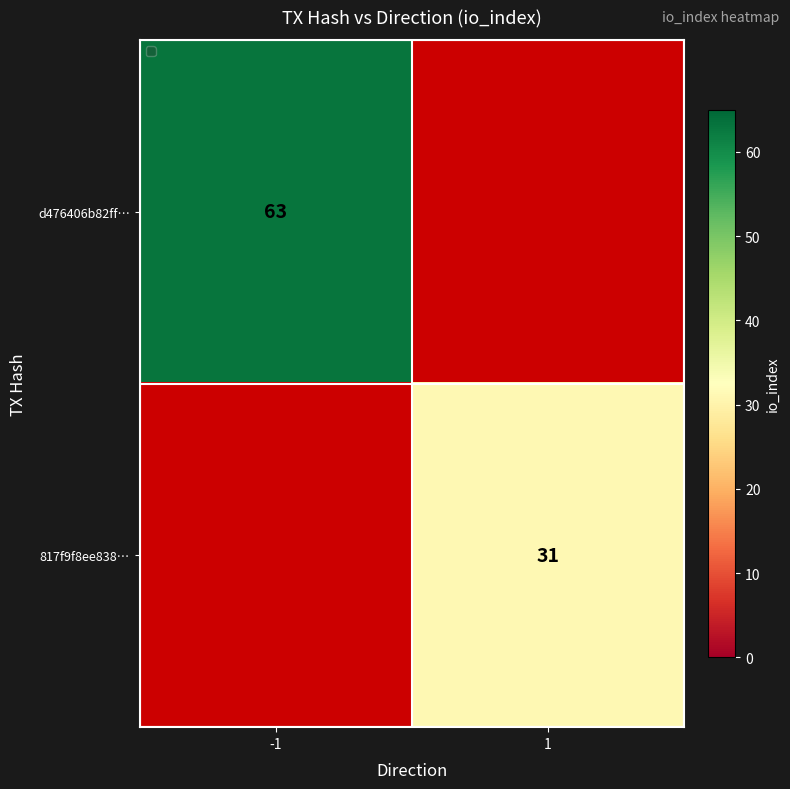

Count the number of data series in this chart.

2